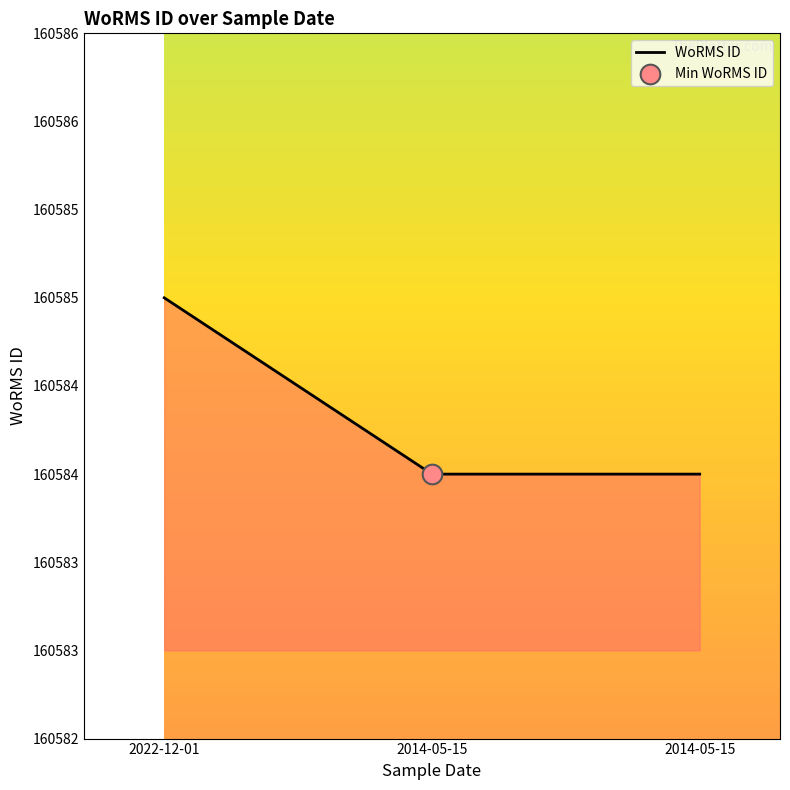

What is the ratio of the value at 2022-12-01 to the value at 2014-05-15?

1.0